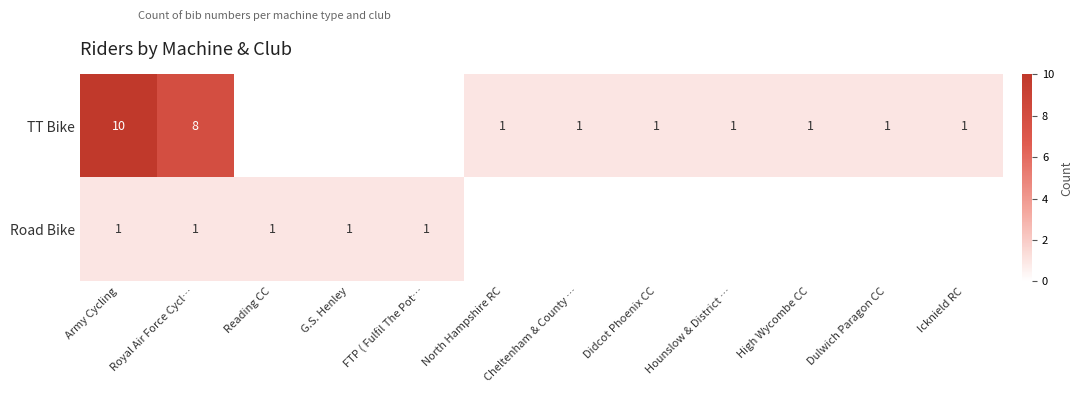

At which category does the chart reach its minimum across all series?

Reading CC